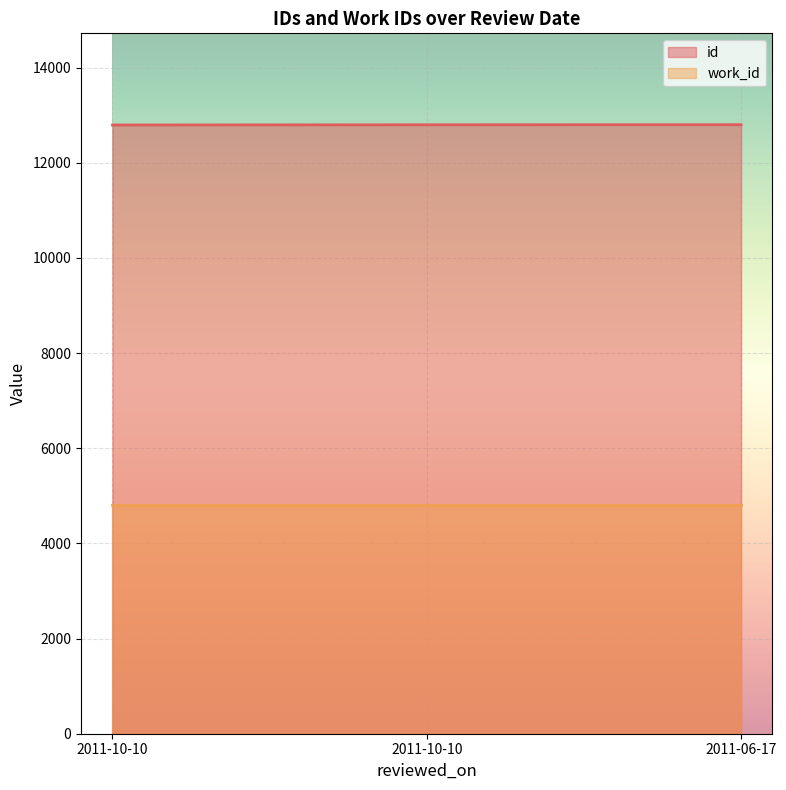

Where does the data first go above 12797?

2011-06-17